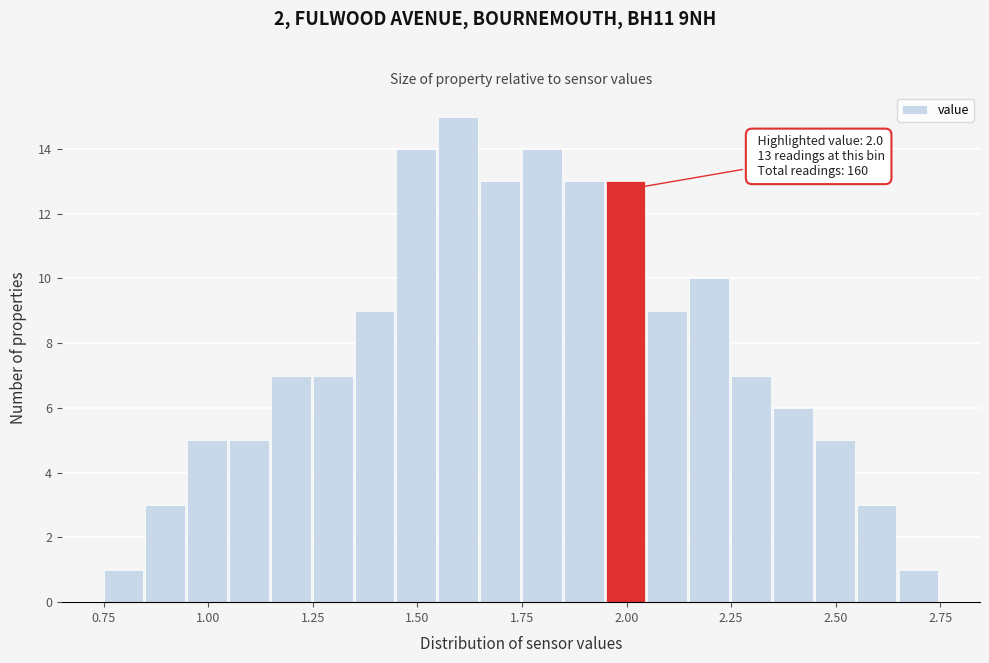

Read against the x-axis, roughly where is the centre of the tallest bar?

1.60